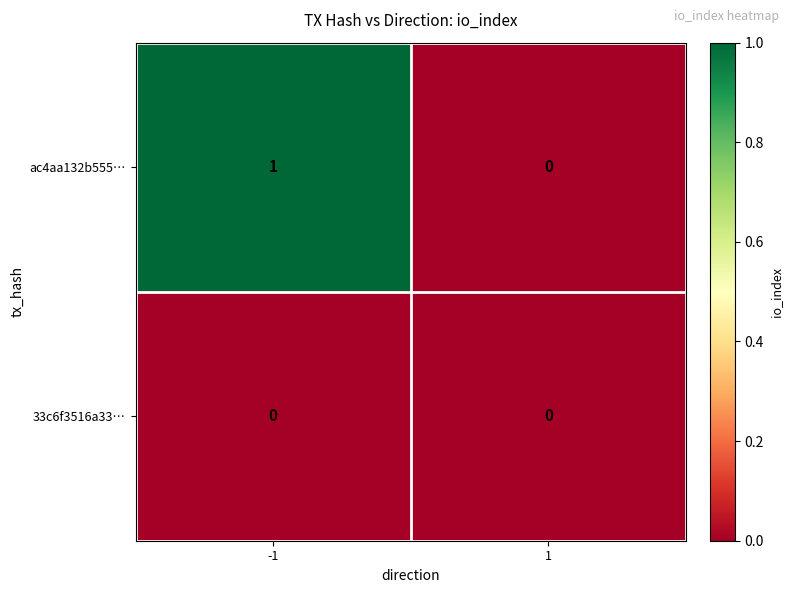

Reading left to right, what are all the values shown in this chart?

ac4aa132b555…: -1=1	1=0
33c6f3516a33…: -1=0	1=0